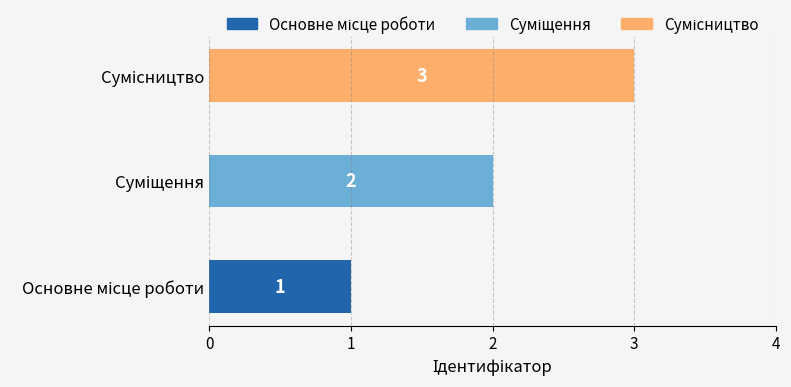

What is the difference between the maximum and minimum values?

2